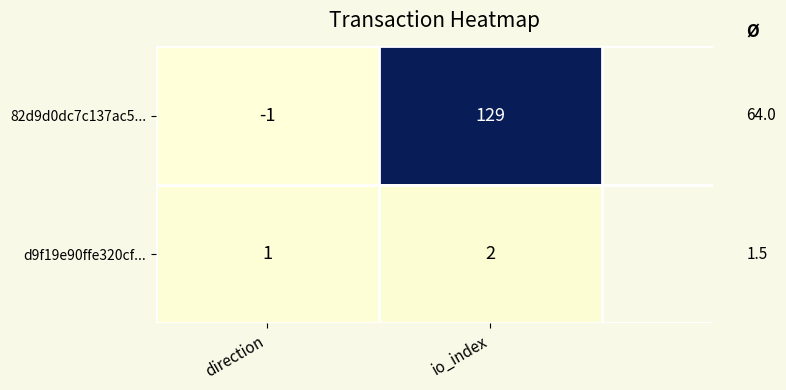

What is the smallest value displayed?

-1